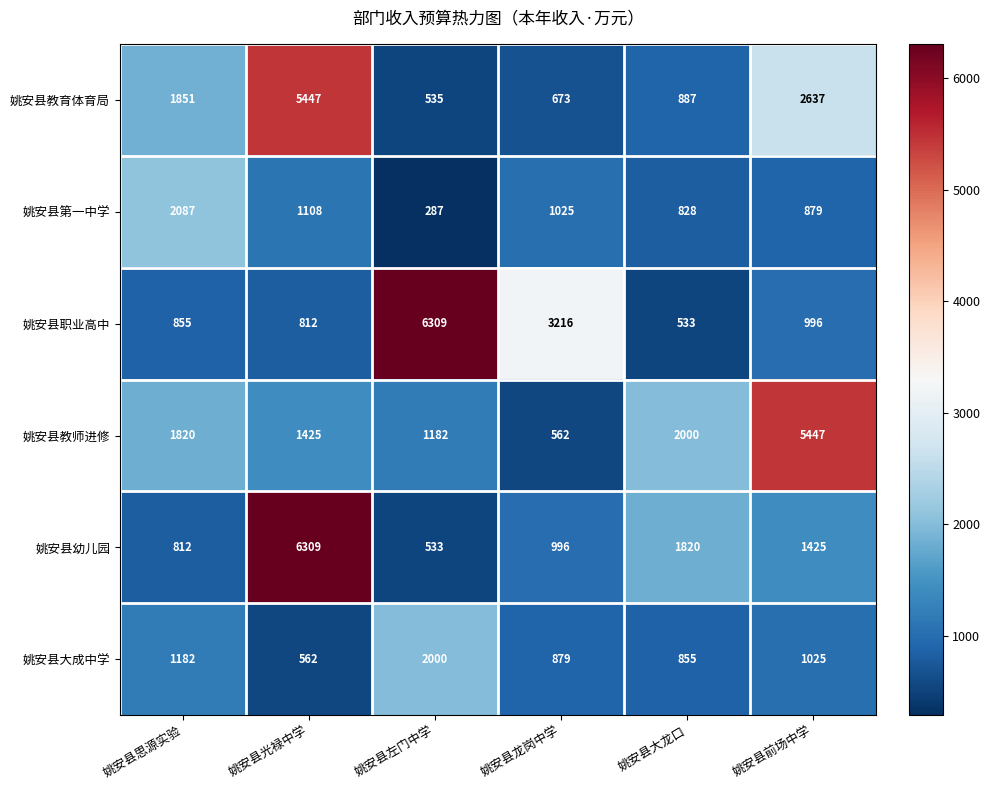

What is the sum of the 姚安县职业高中 values at 姚安县大龙口 and 姚安县左门中学?

6842